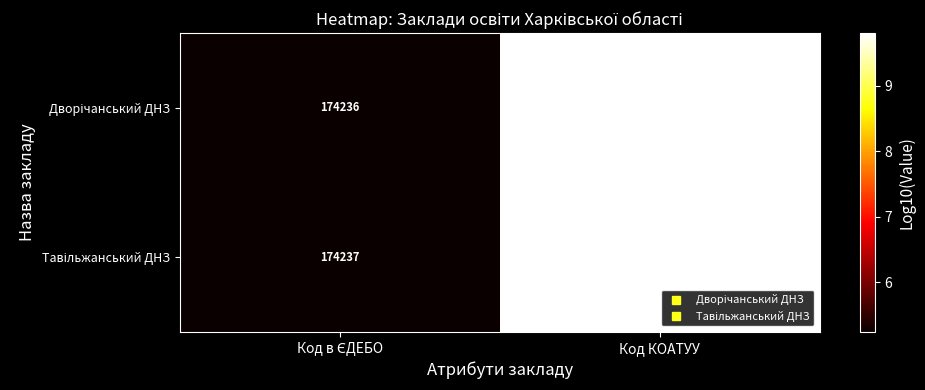

How many categories are shown in the chart?

2